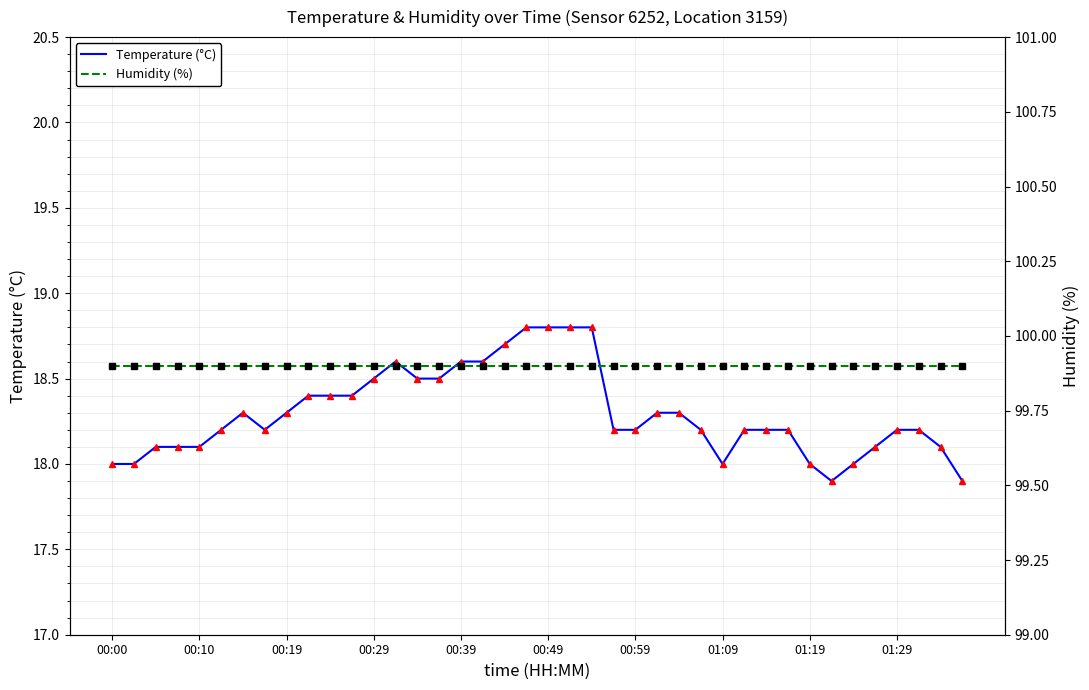

What is the greatest value displayed?

99.9